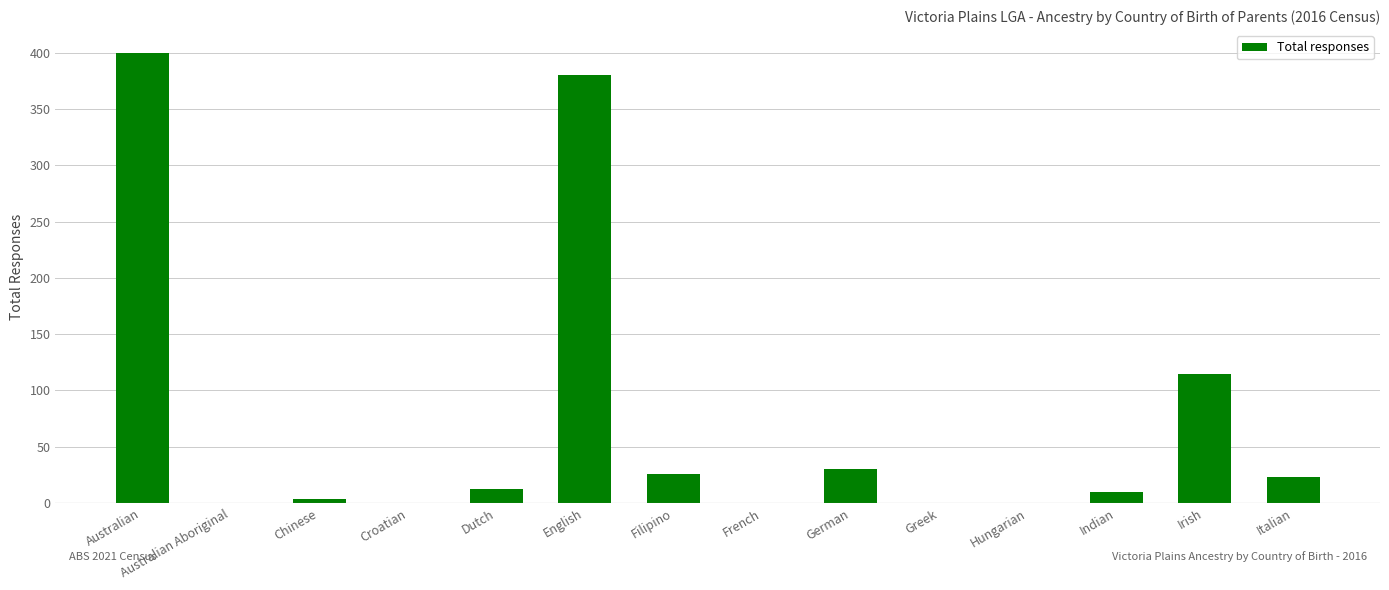

Between Dutch and Filipino, which is larger?

Filipino